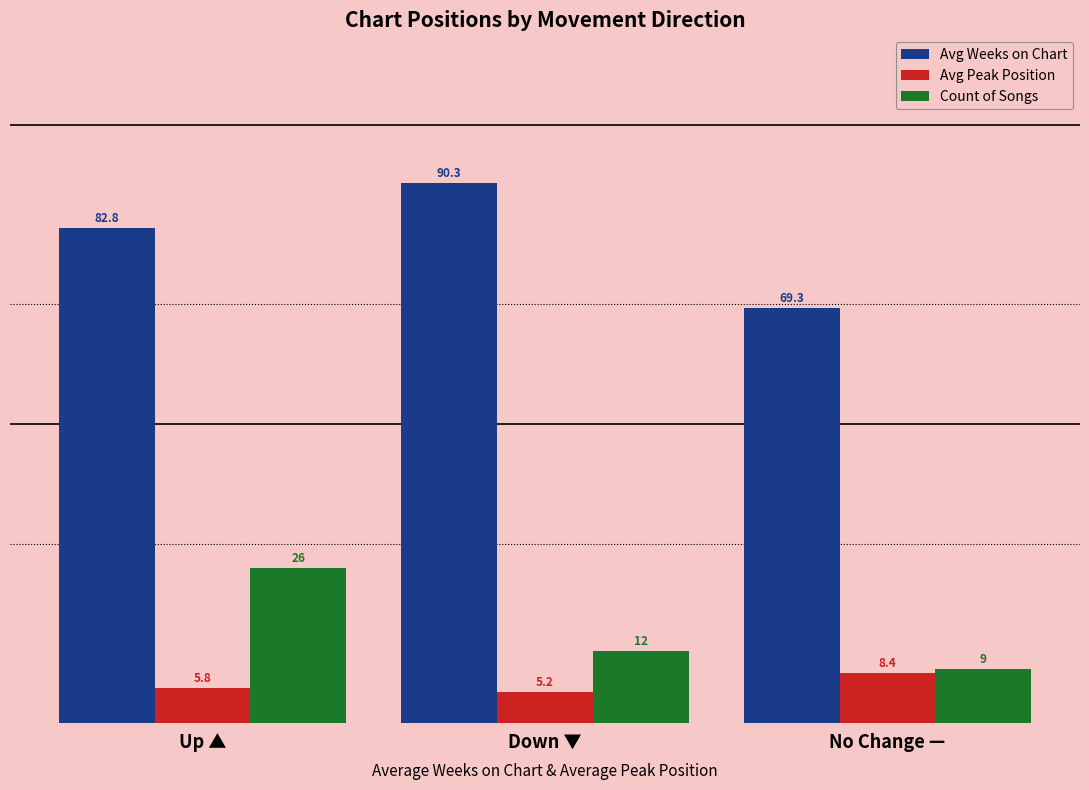

How many data points in Avg Weeks on Chart are less than 82?

1